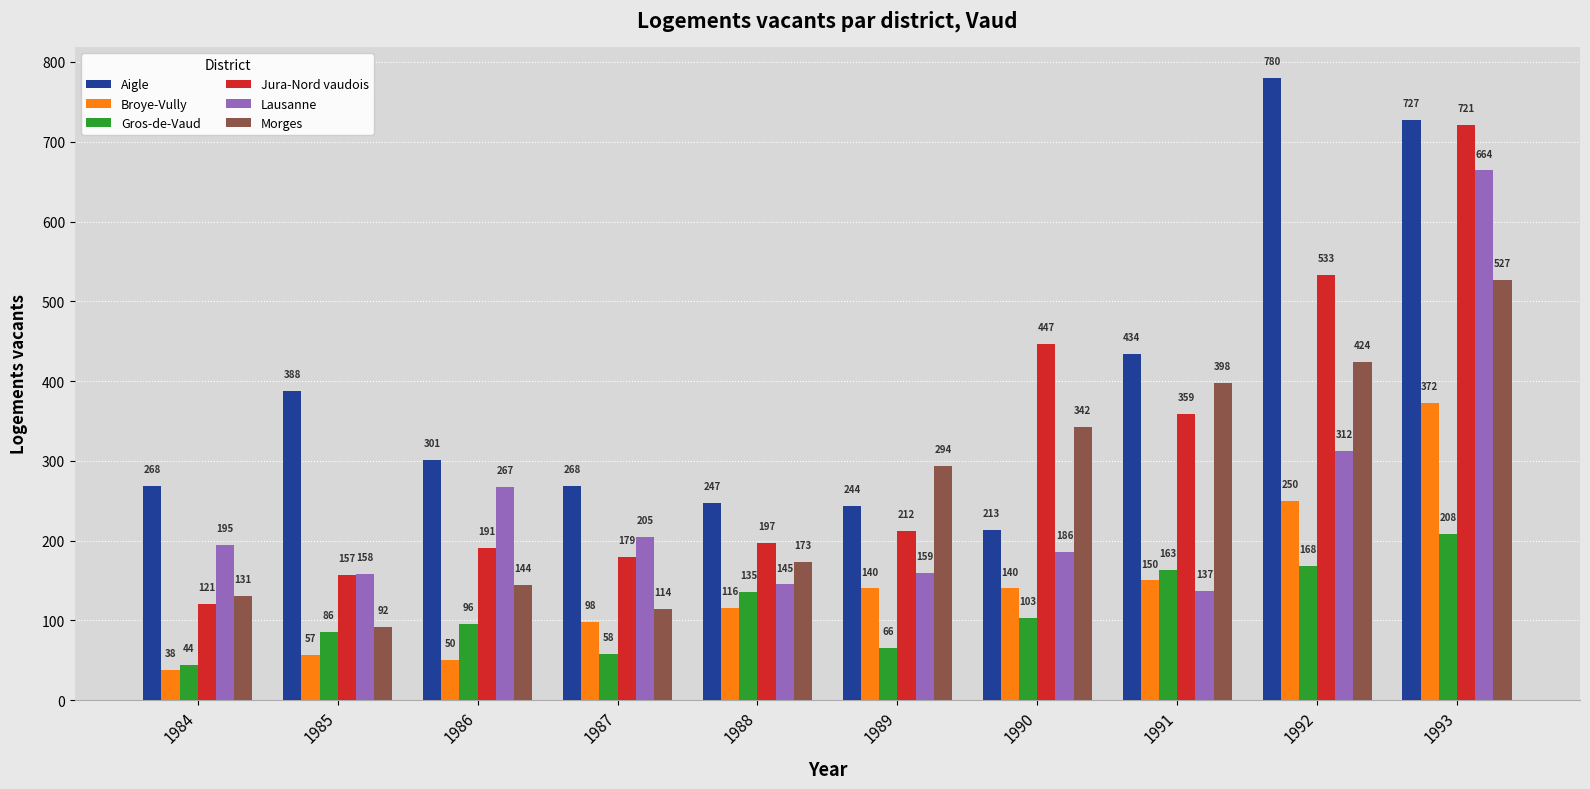

At how many categories does at least one series exceed 560?

2